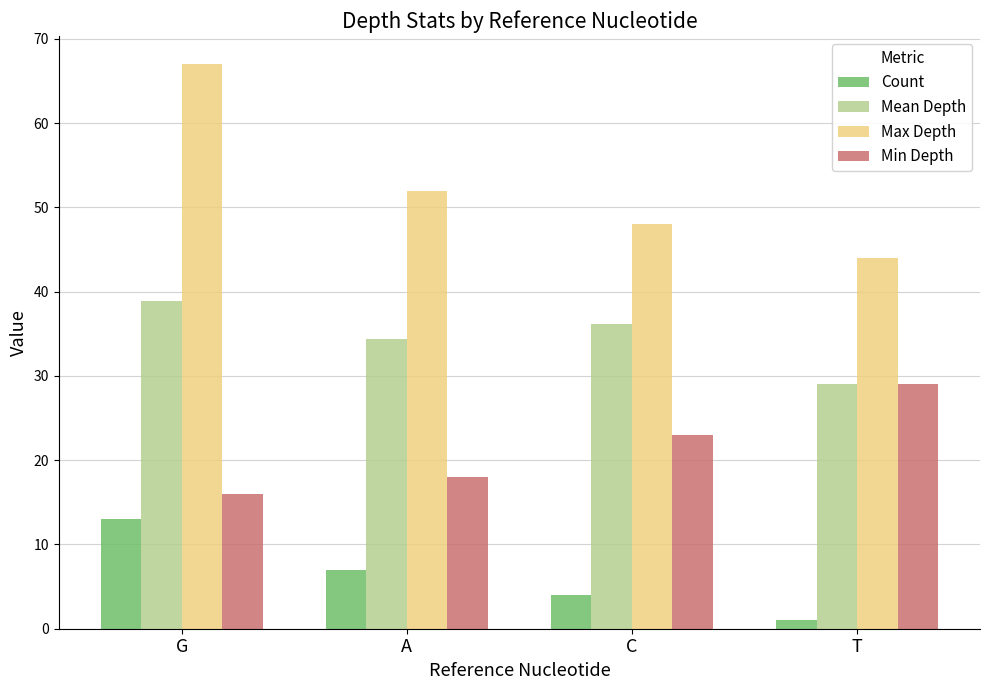

What are all the series names shown in the legend?

Count, Mean Depth, Max Depth, Min Depth